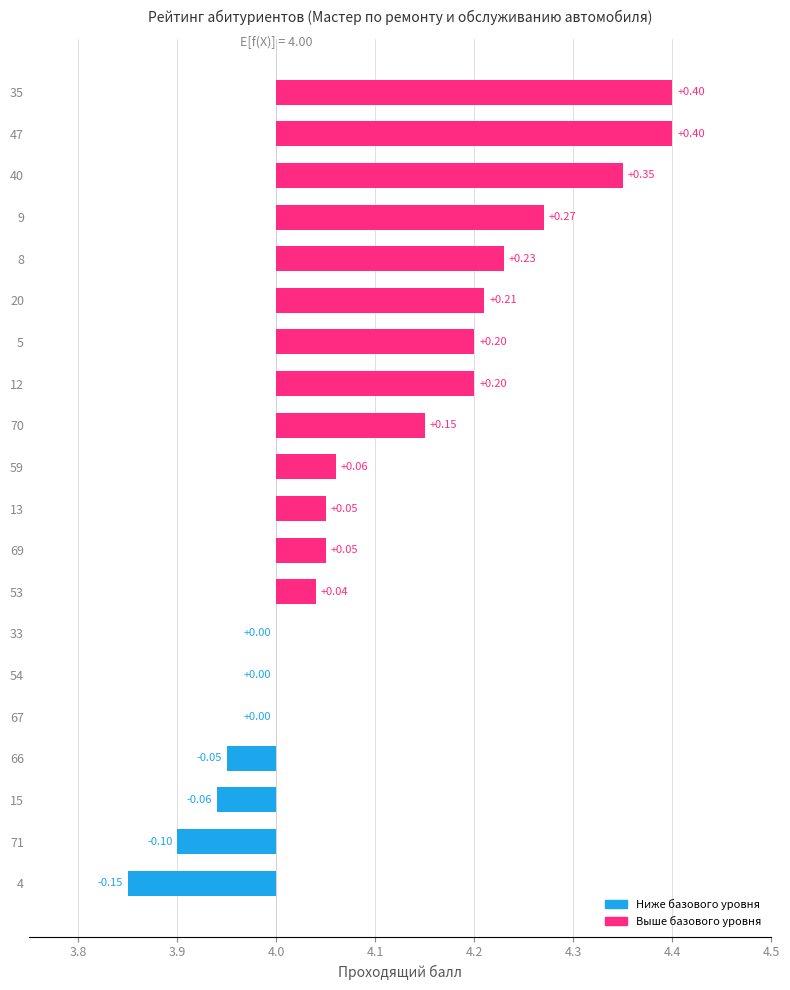

What is the average value?

0.1